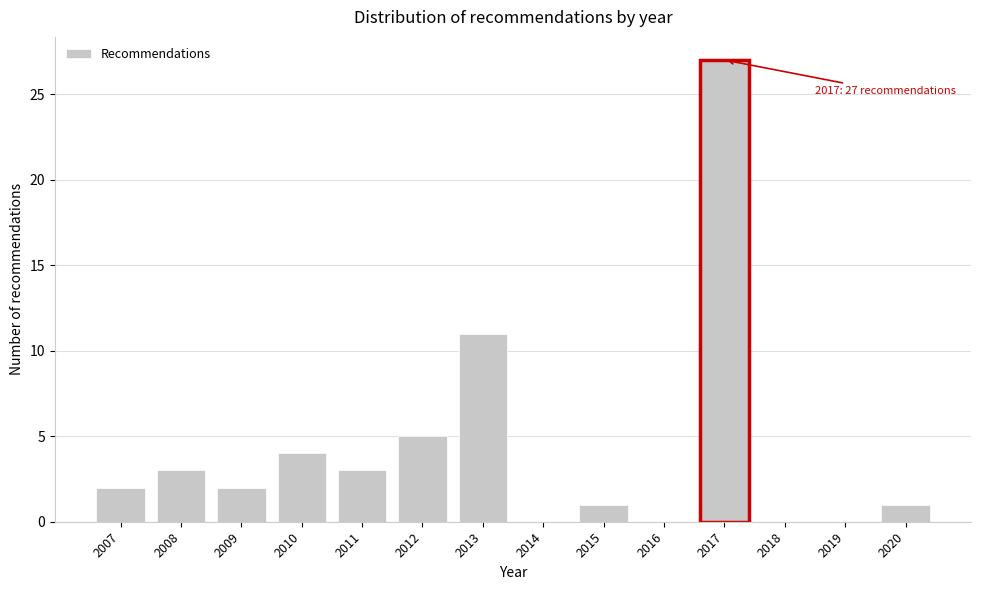

Reading left to right, transcribe all the data shown in this chart.

2007=2	2008=3	2009=2	2010=4	2011=3	2012=5	2013=11	2014=0	2015=1	2016=0	2017=27	2018=0	2019=0	2020=1